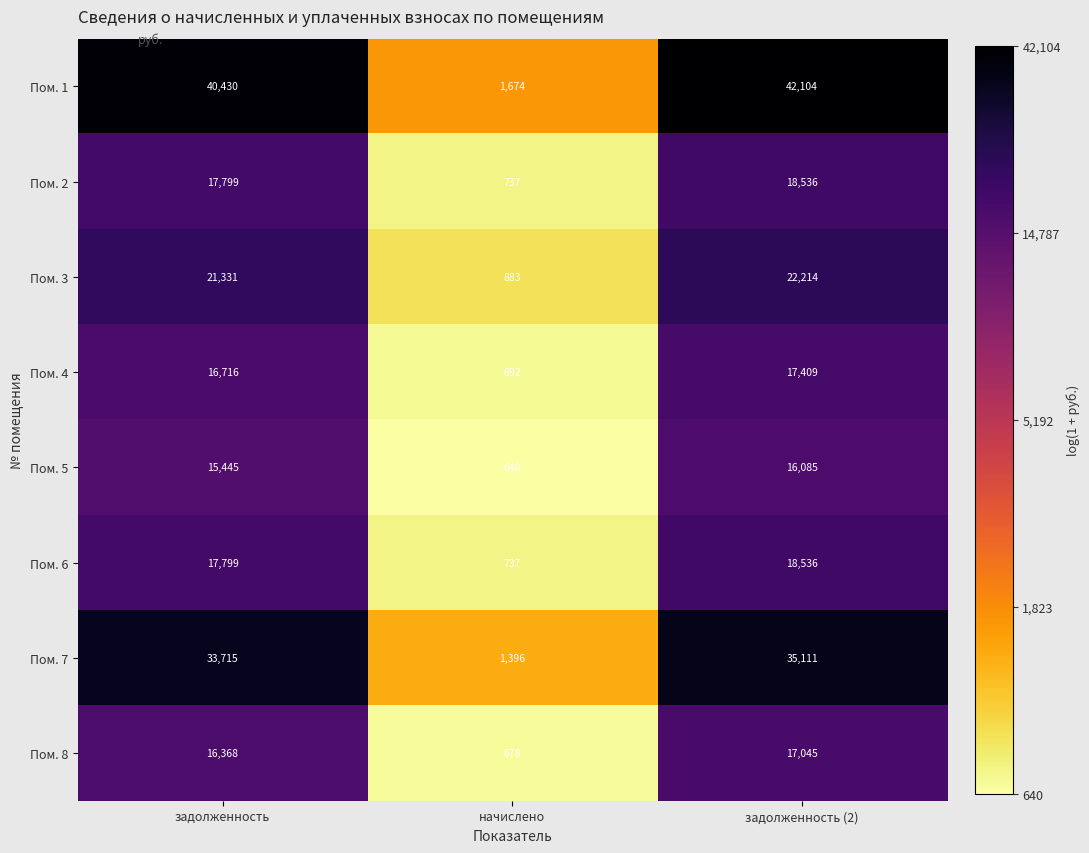

List the labels in order of Пом. 7 value, largest first.

задолженность (2), задолженность, начислено